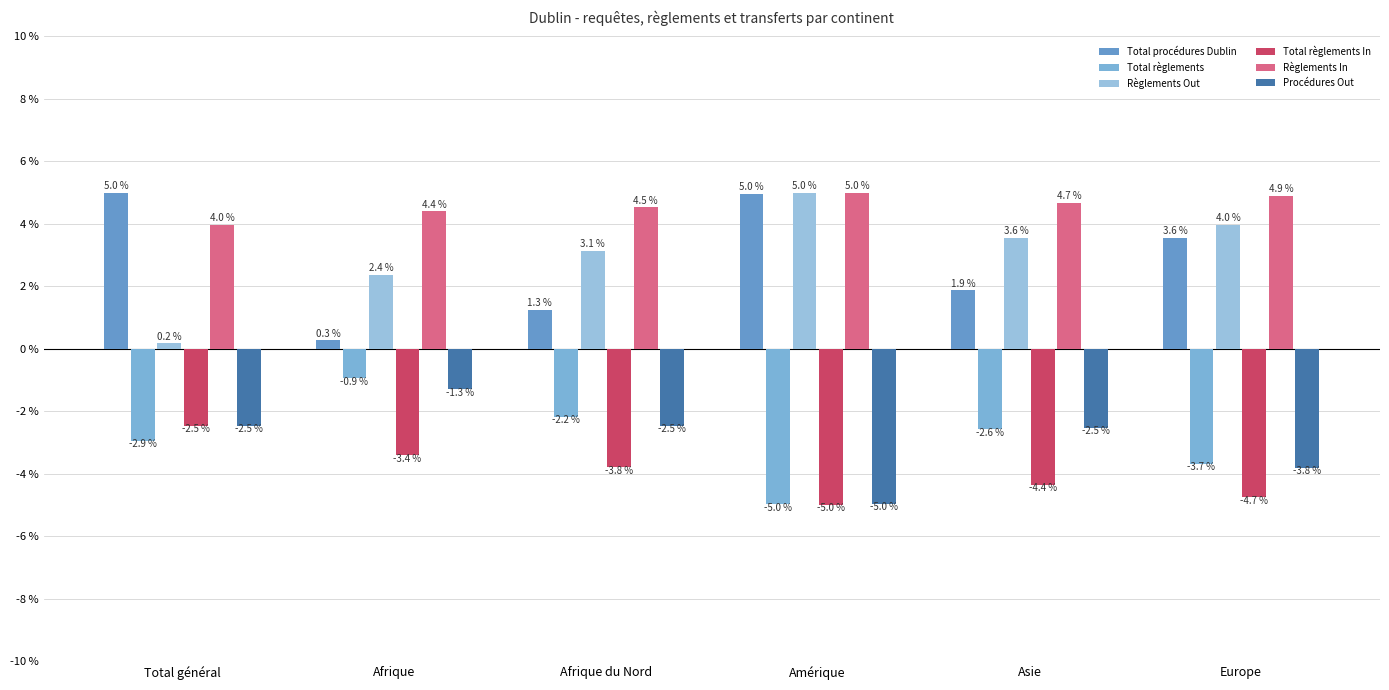

What are all the series names shown in the legend?

Total procédures Dublin, Total règlements, Règlements Out, Total règlements In, Règlements In, Procédures Out